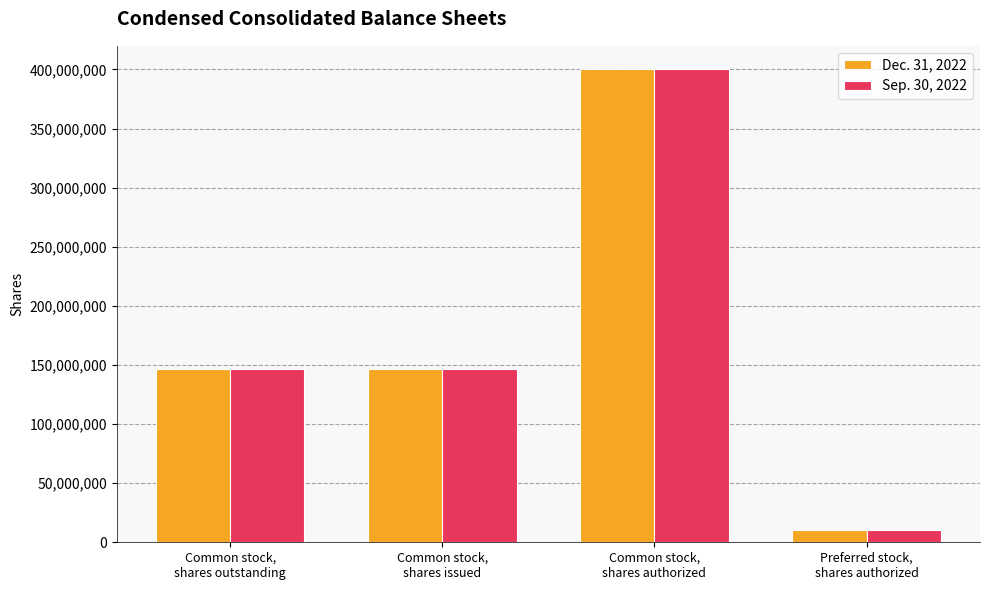

What are all the series names shown in the legend?

Dec. 31, 2022, Sep. 30, 2022